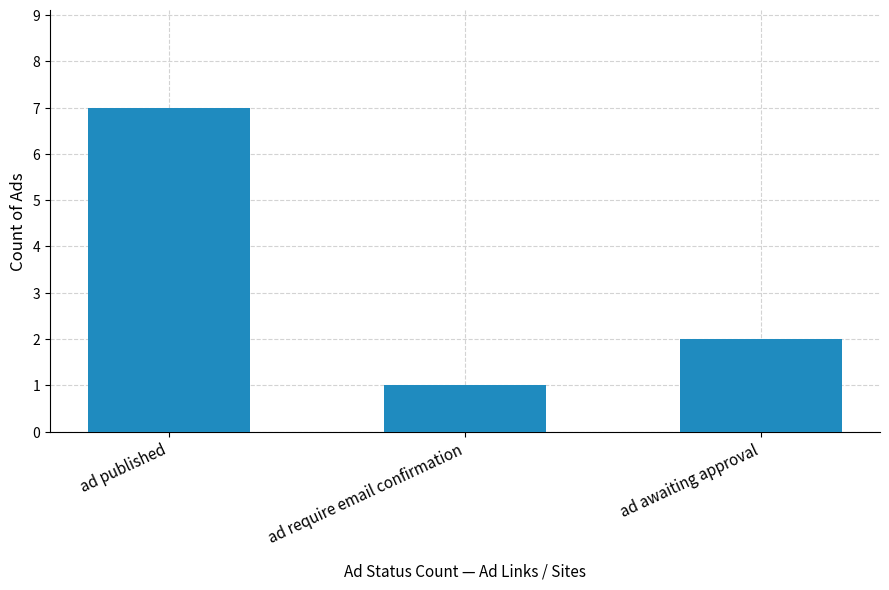

What is the ratio of the value at ad require email confirmation to the value at ad published?

0.1